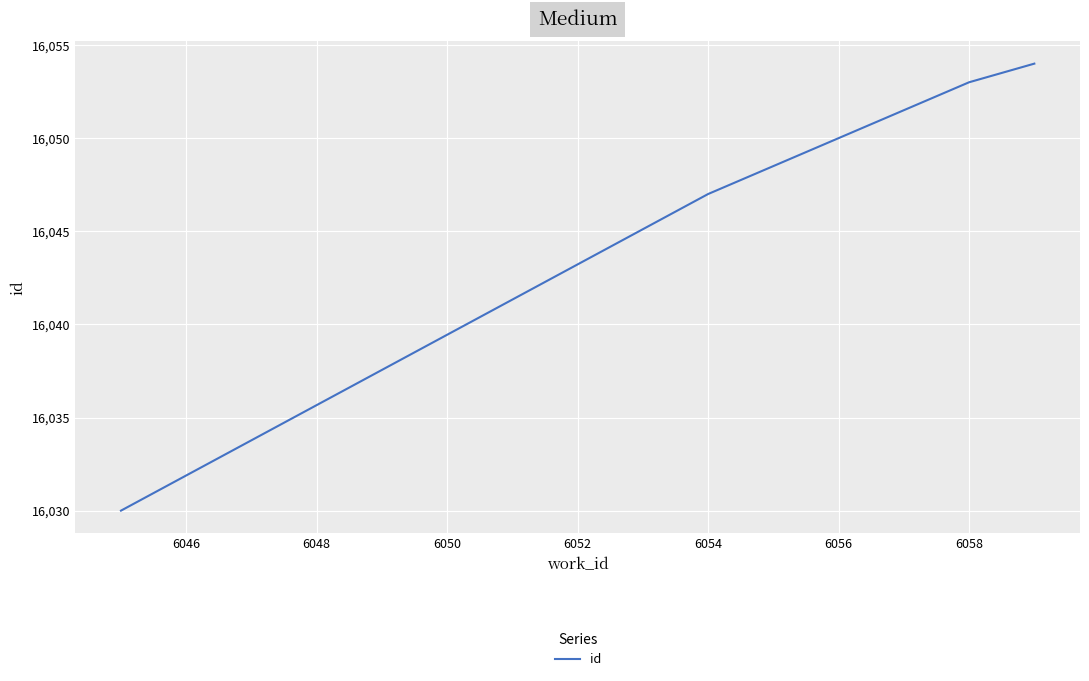

What is the minimum value shown in the chart?

16030